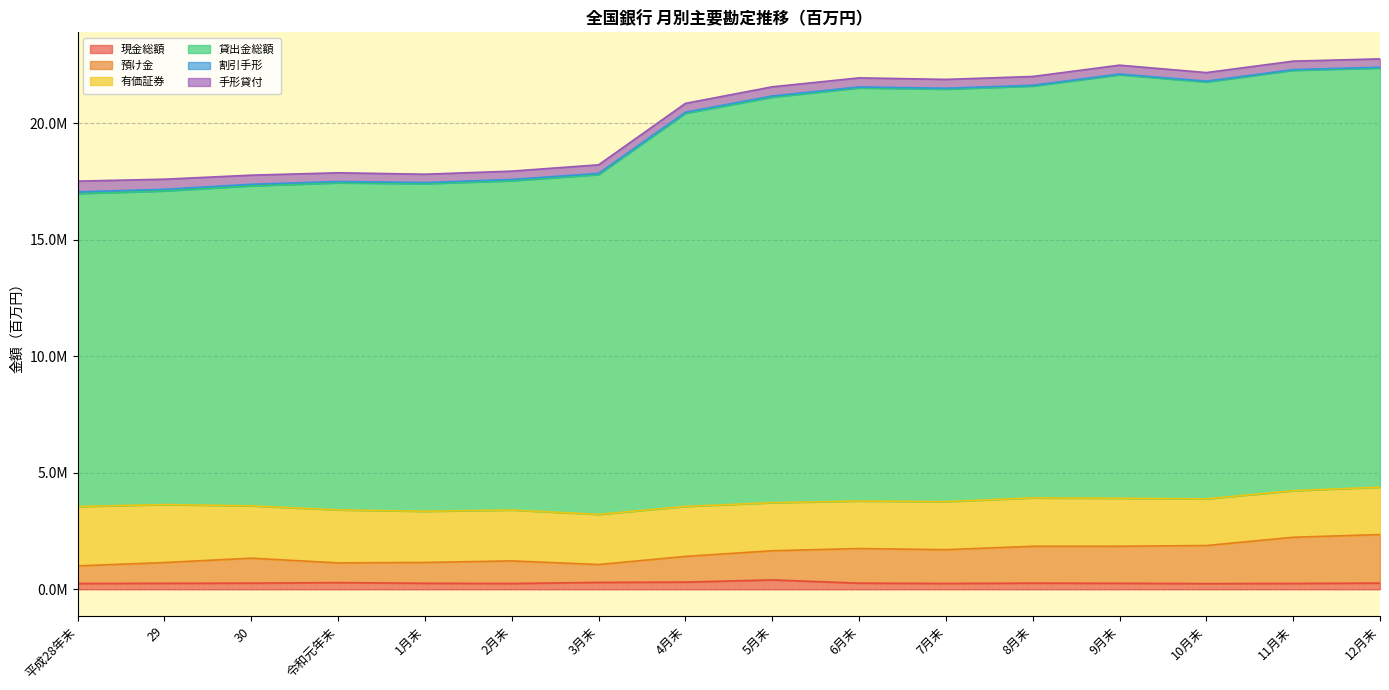

What is the highest value of the 現金総額 series?

403941